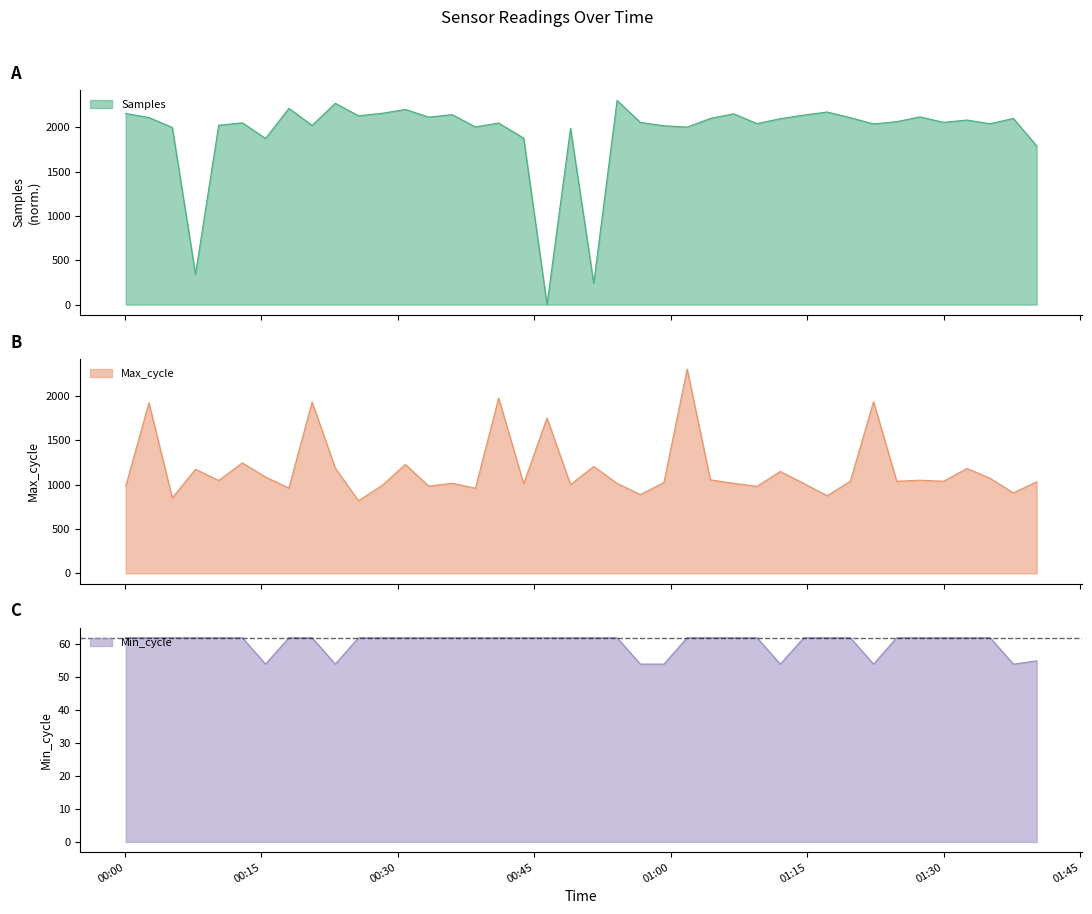

What is the approximate value of Samples at 2022/11/19 00:43:49?

1877.4